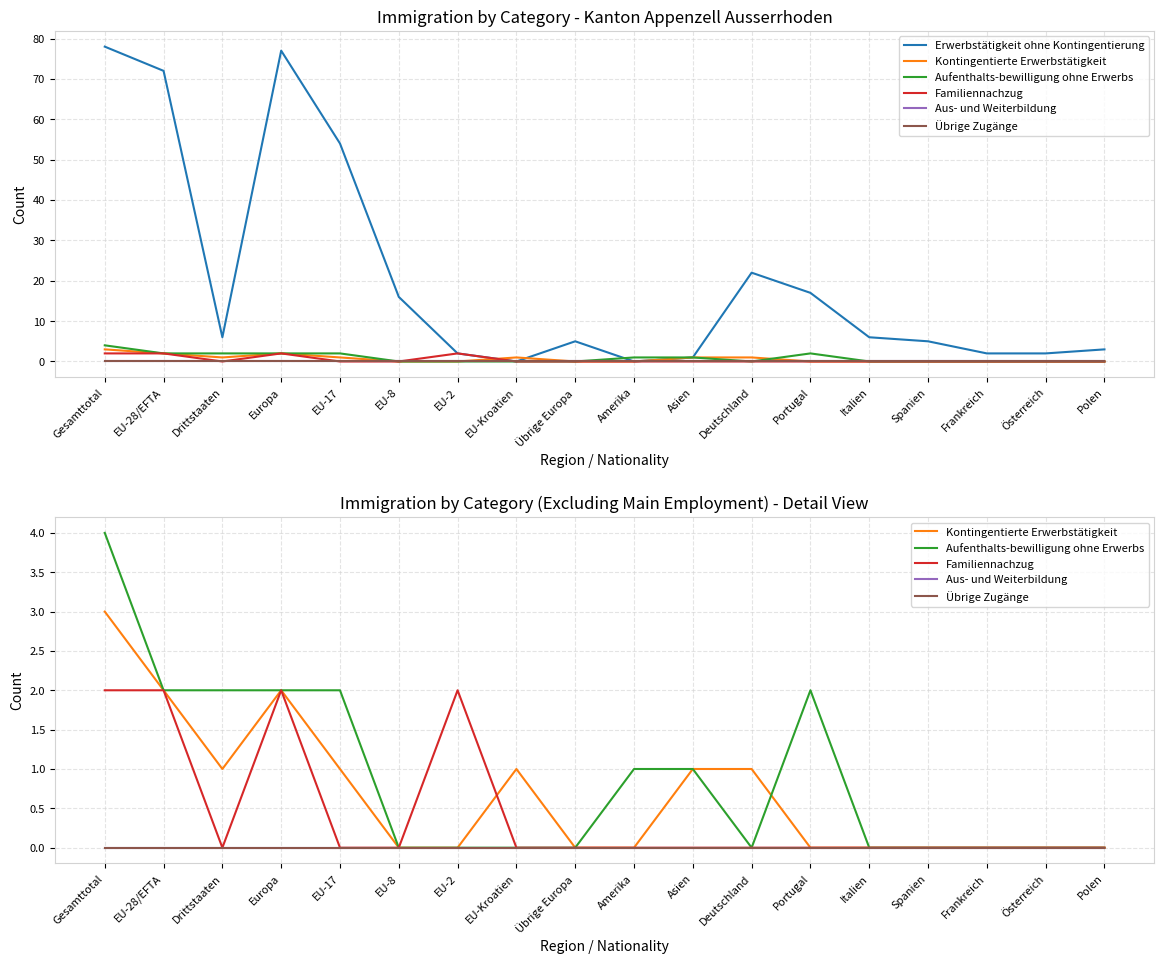

At which category does Familiennachzug reach its first local peak?

Europa